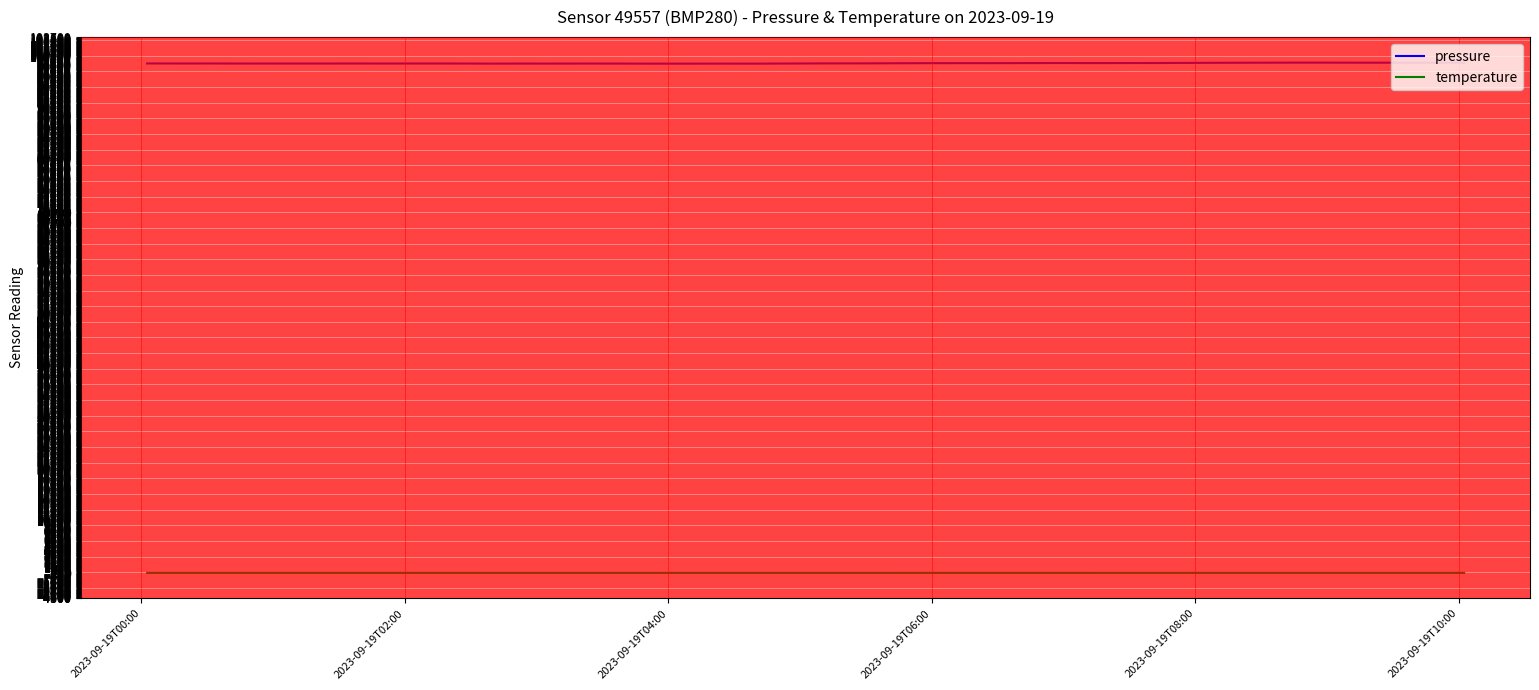

True or false: temperature and pressure cross at least once.

False